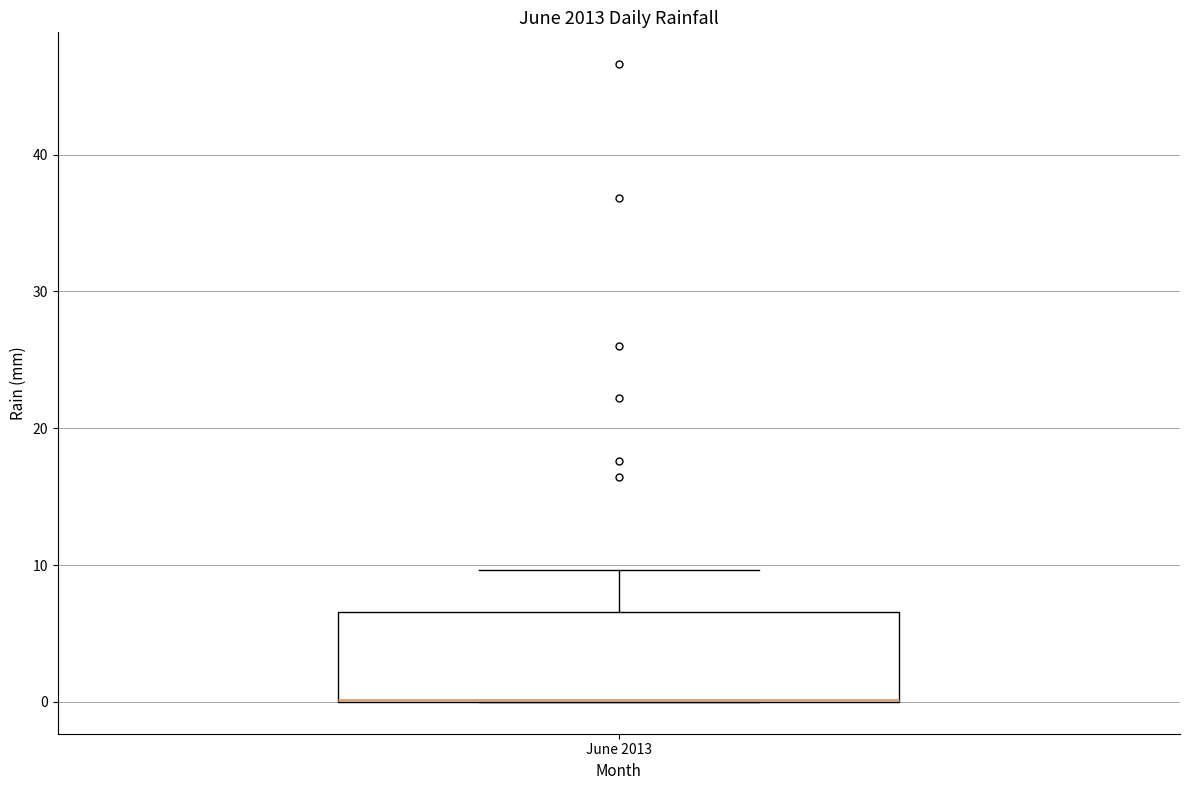

Read this box plot against the y-axis: the position of the median line, the range covered by the box, and the ends of both whiskers. The values are not printed on the chart, so give them approximately, as read against the axis.

median 0 (drawn on the box's lower edge), box 0 to 7, whiskers 0 to 10